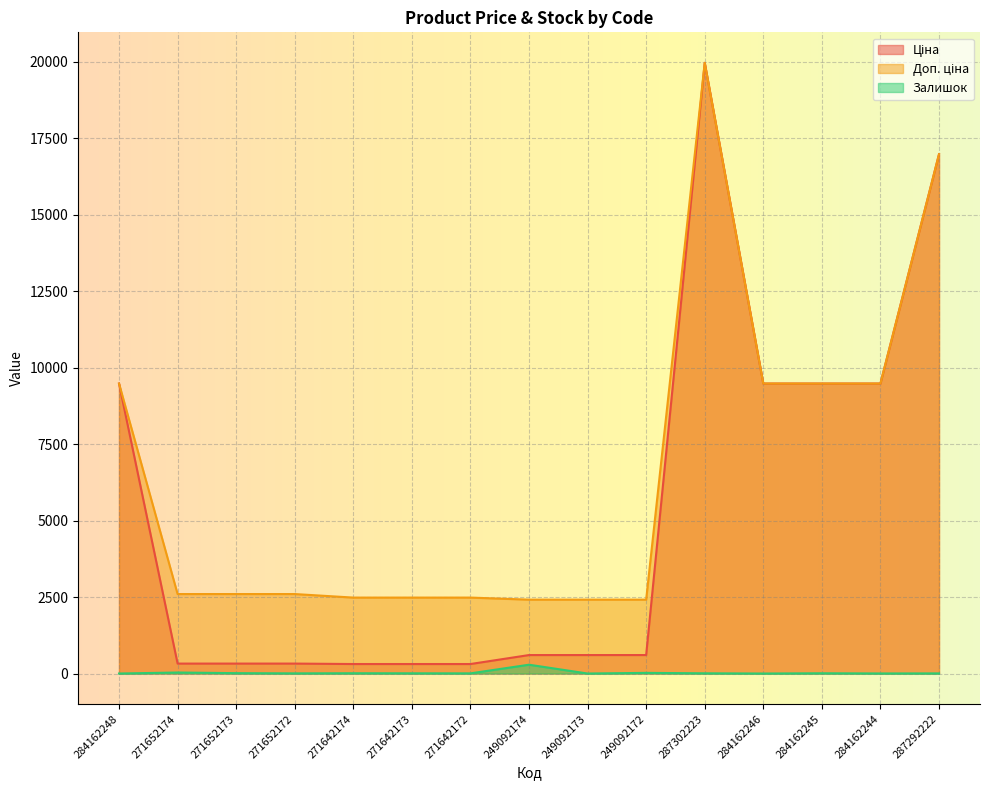

Rank the categories by Доп. ціна value from highest to lowest.

287302223, 287292222, 284162248, 284162246, 284162245, 284162244, 271652174, 271652173, 271652172, 271642174, 271642173, 271642172, 249092174, 249092173, 249092172